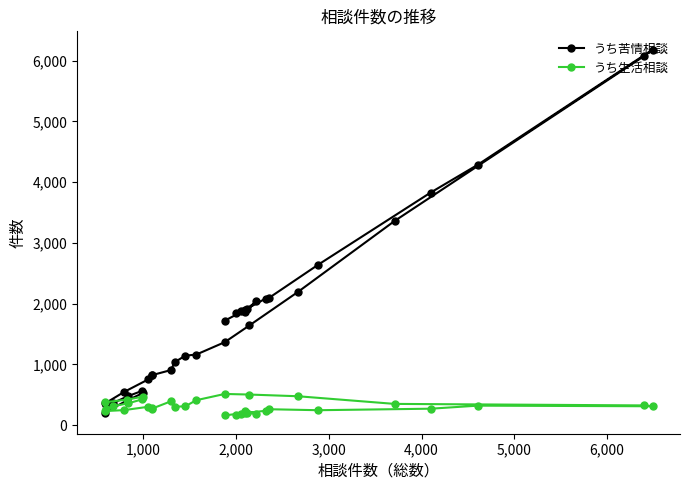

Does the chart have visible grid lines?

No